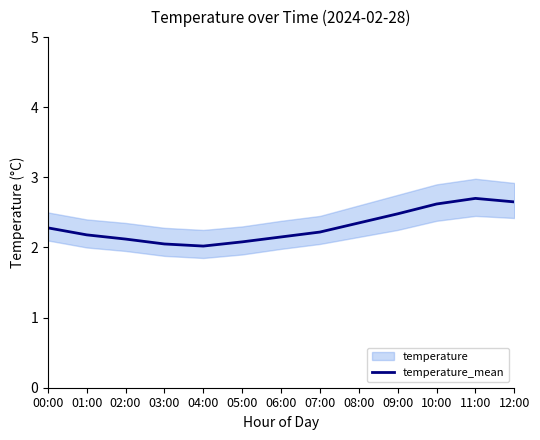

What is the sum of the values at 06:00 and 02:00?

4.3